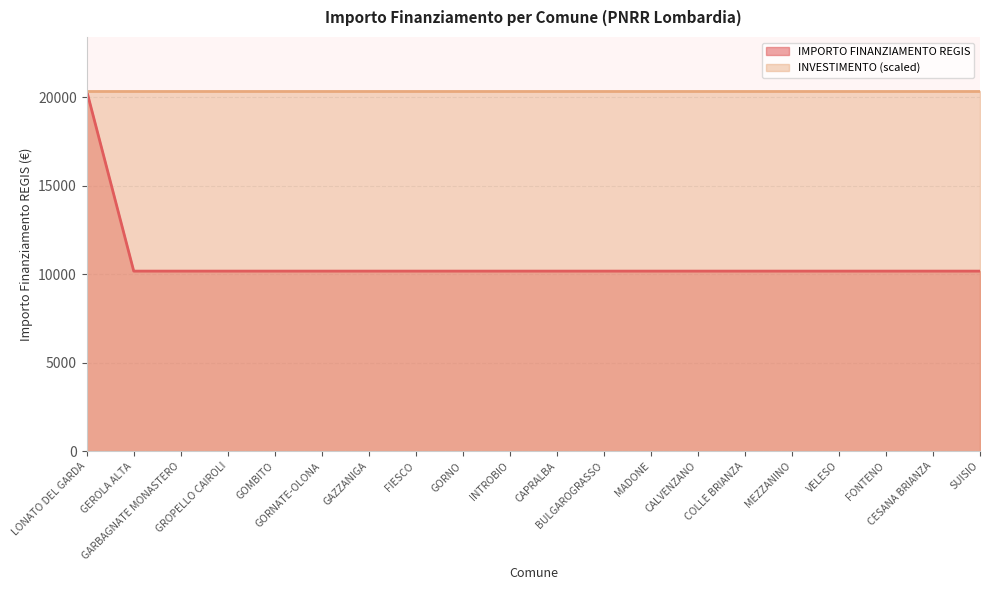

How many lines are shown in the chart?

2